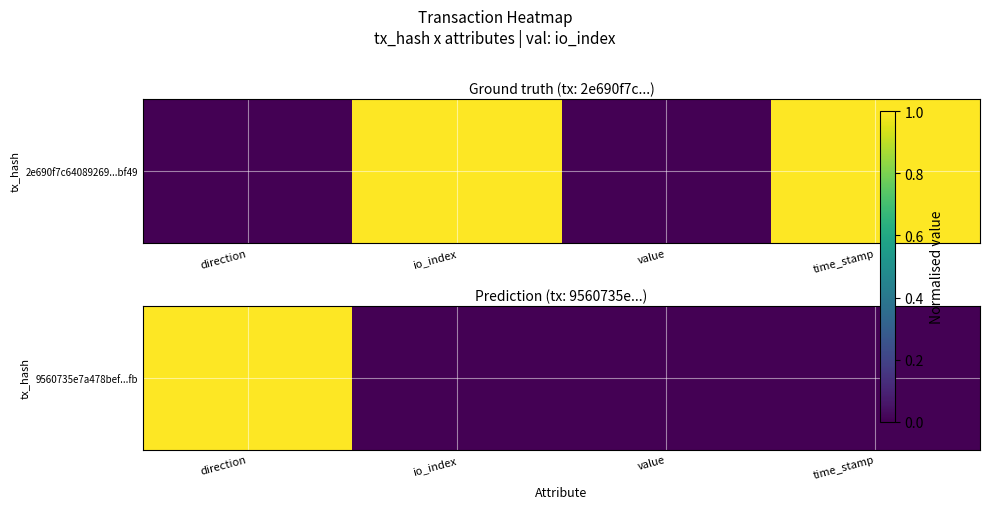

Where is the data nearest to the value 0?

io_index